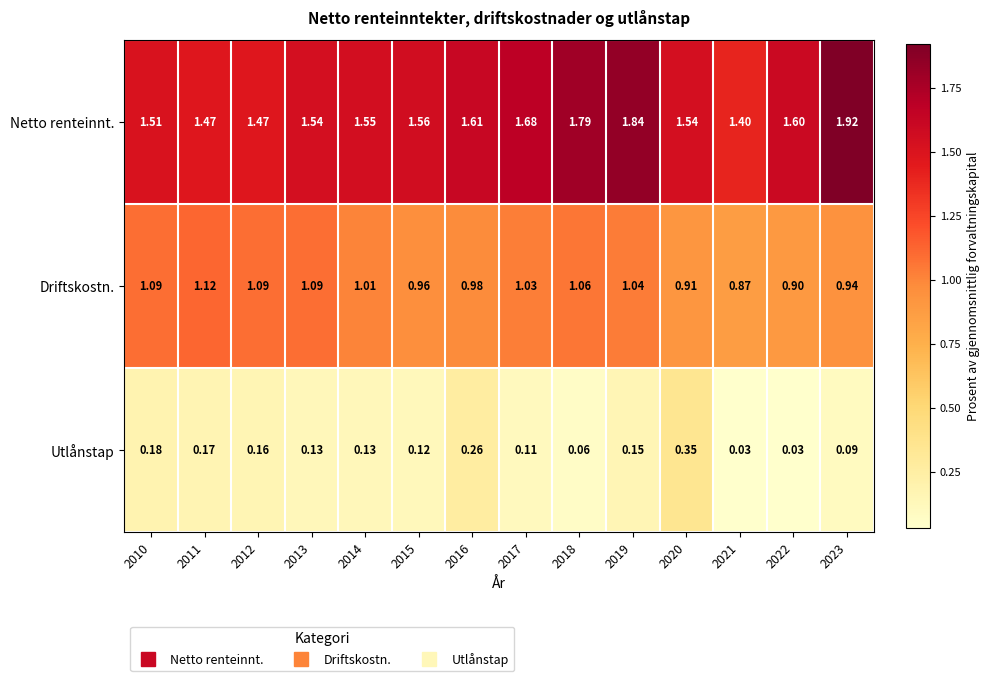

Which series has the largest range (max minus min)?

Netto renteinnt.